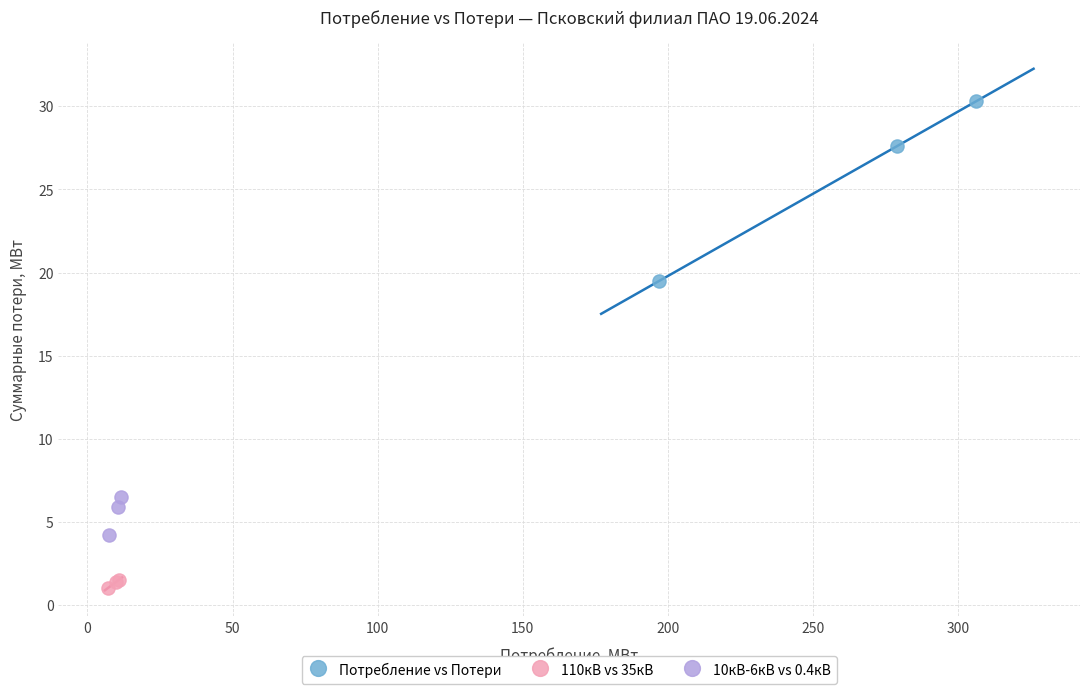

Which series has the largest Y range (max minus min)?

Потребление vs Потери